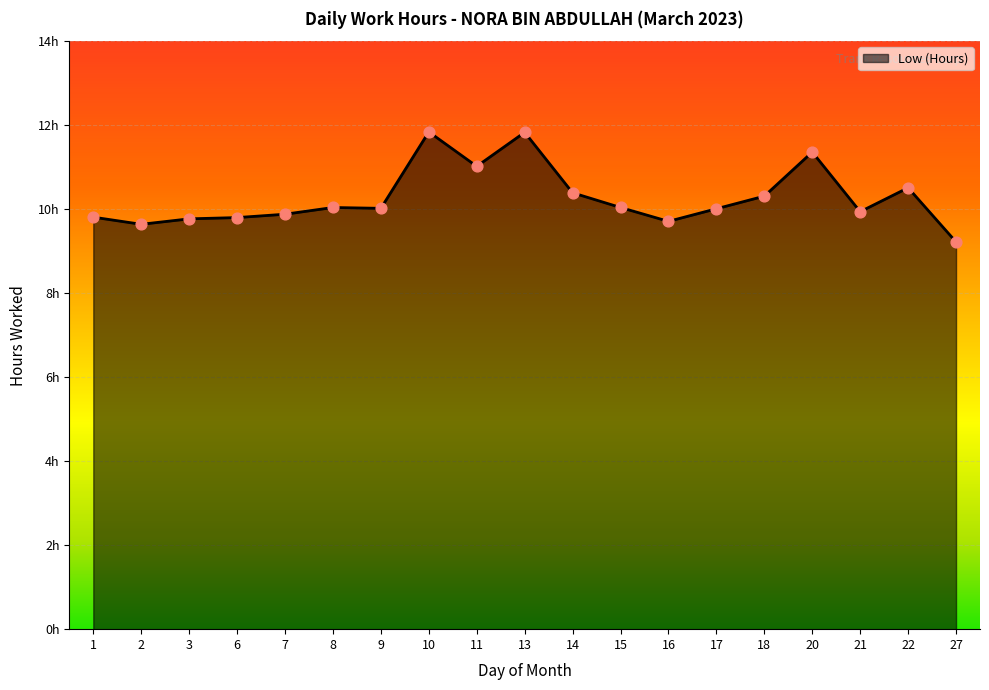

What is the change in value from 8 to 27?

-0.8